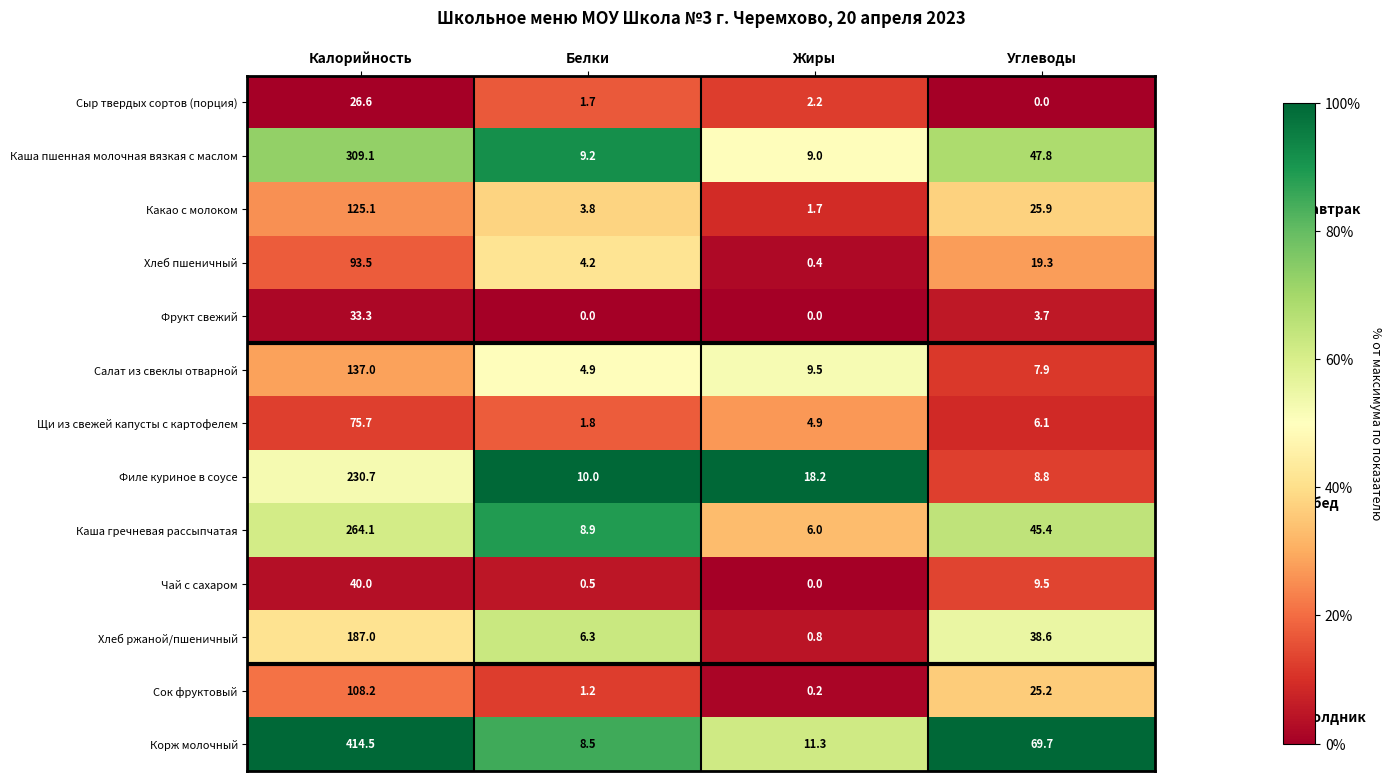

The Хлеб пшеничный series shows 93.5 at Калорийность. True or false?

True